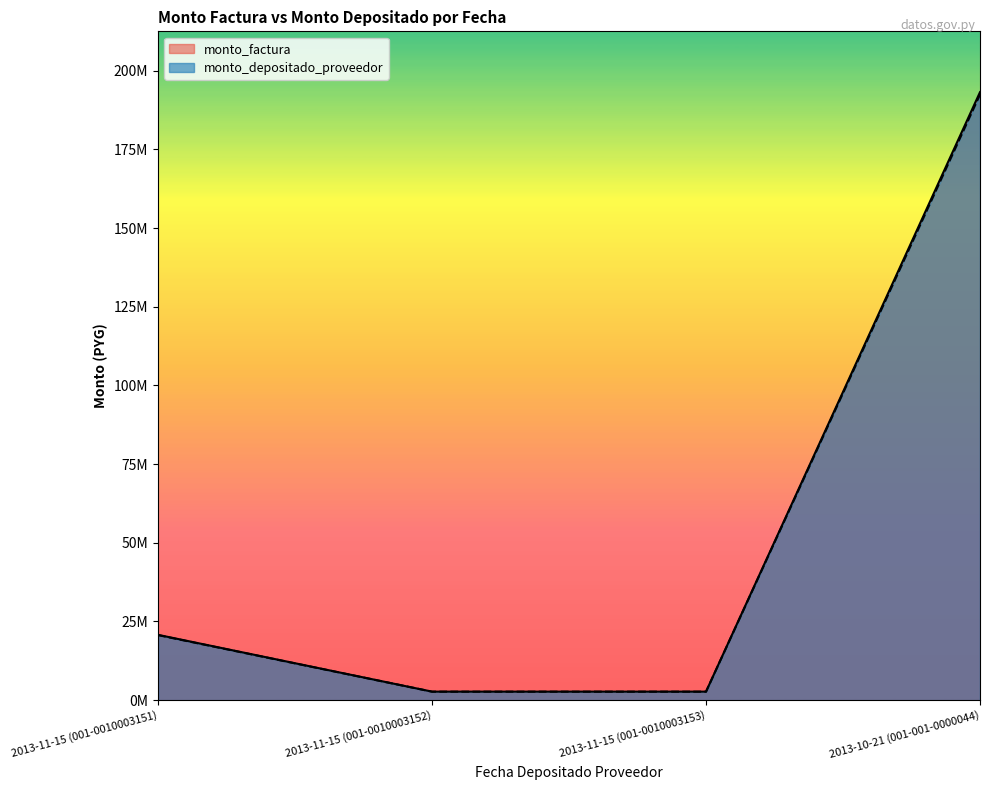

What is the sum of the monto_factura values at 2013-11-15 (001-0010003152) and 2013-10-21 (001-001-0000044)?

195938000